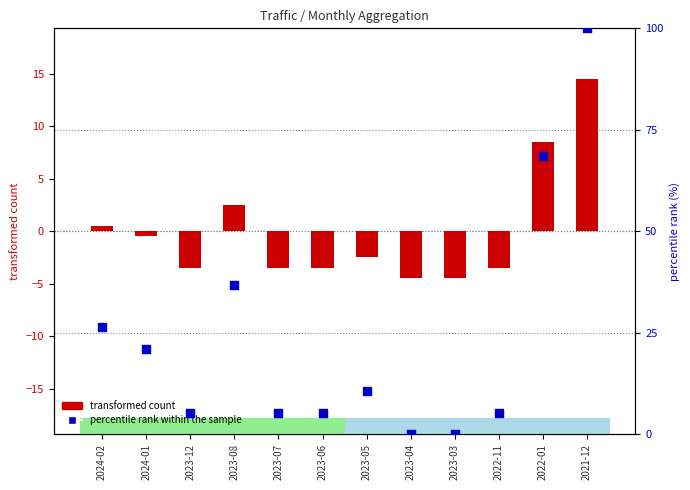

Which series reaches the maximum Y coordinate?

percentile rank within the sample